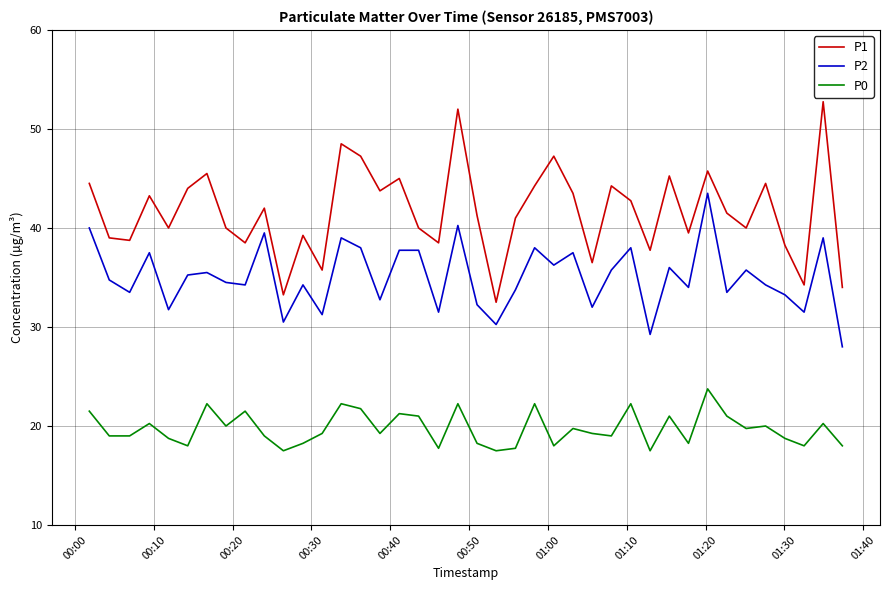

How many lines are shown in the chart?

3